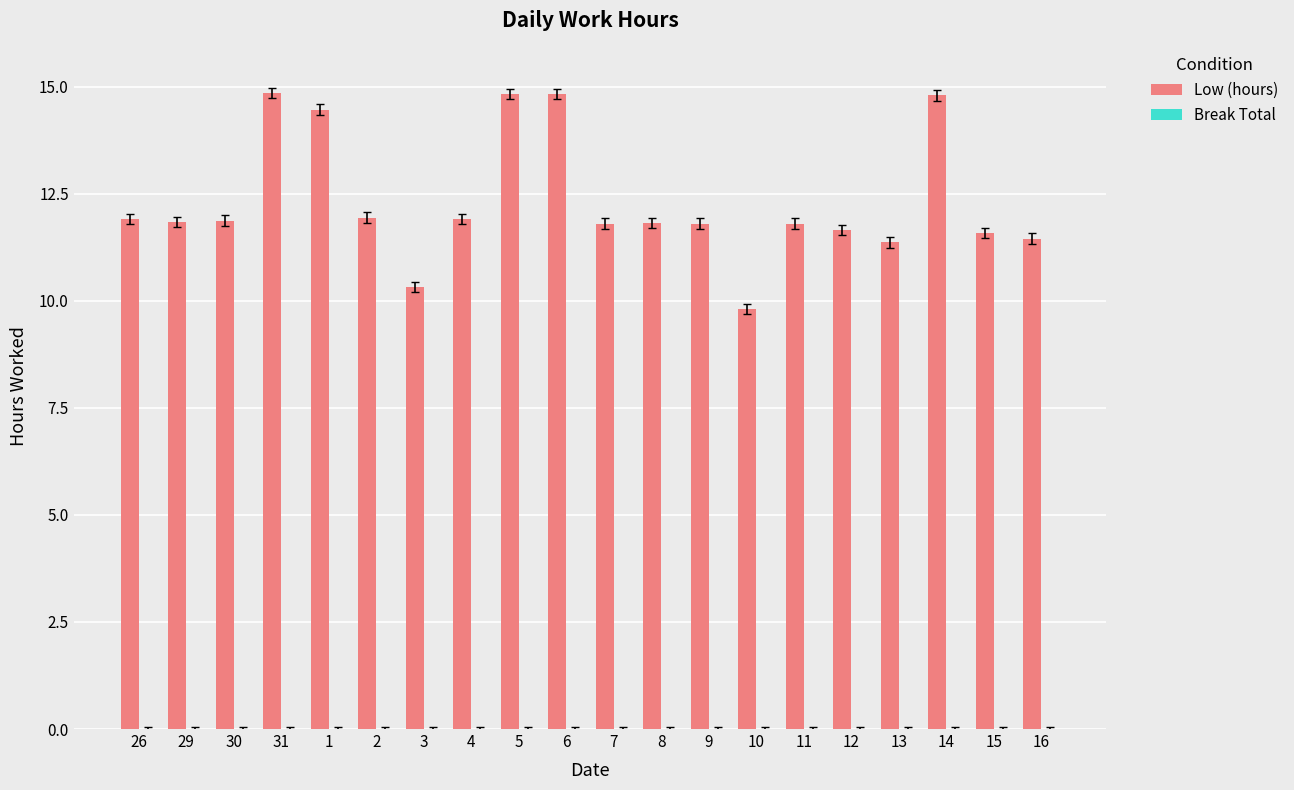

How many series are shown in this chart?

1